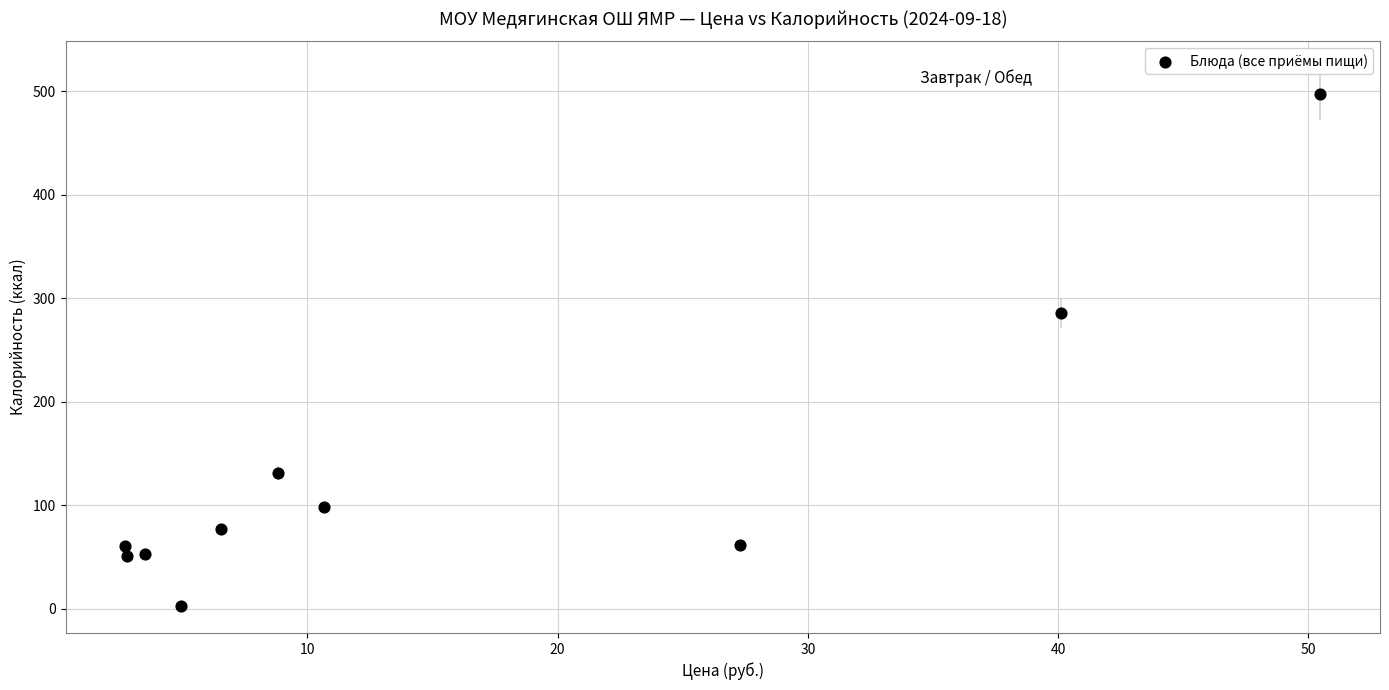

What Y value in the scatter plot is closest to 250?

285.8